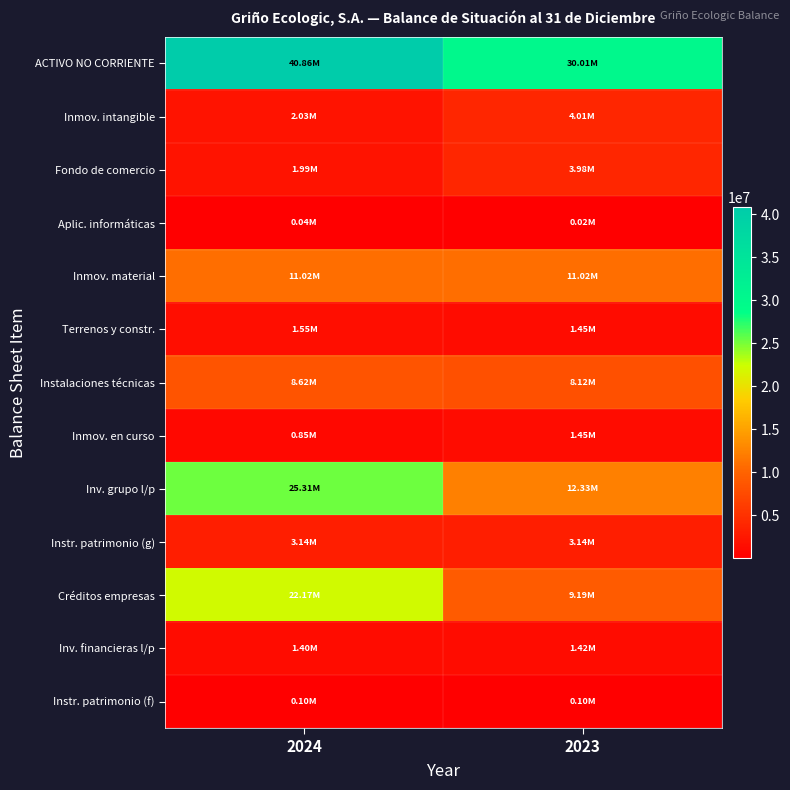

Which label corresponds to the largest value in the chart?

2024